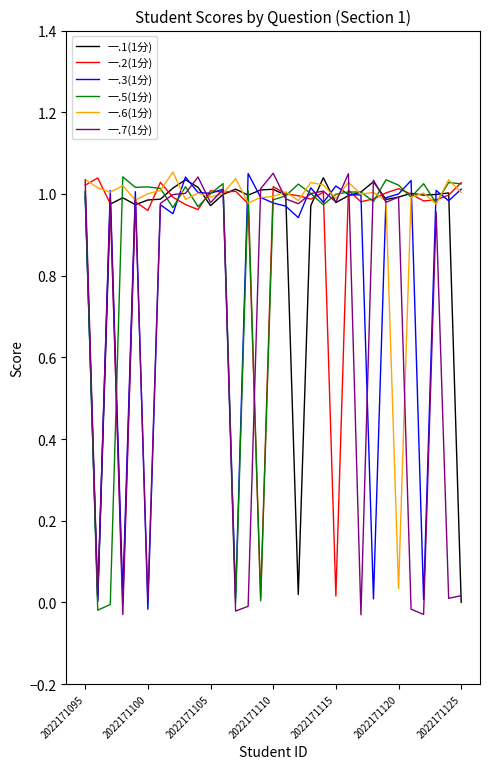

What is the difference between the maximum and minimum values in the 一.5(1分) series?

1.1